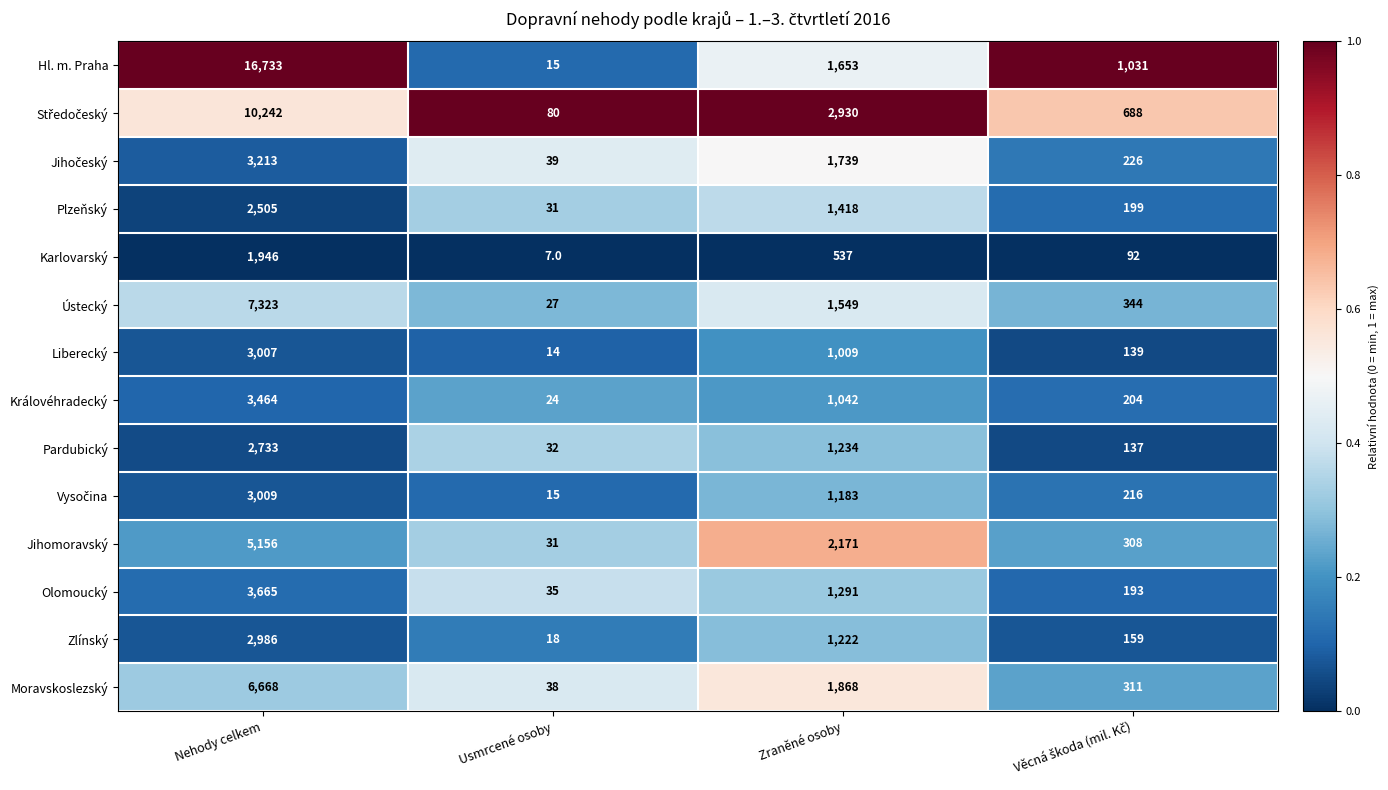

At which label does Moravskoslezský reach its peak?

Nehody celkem